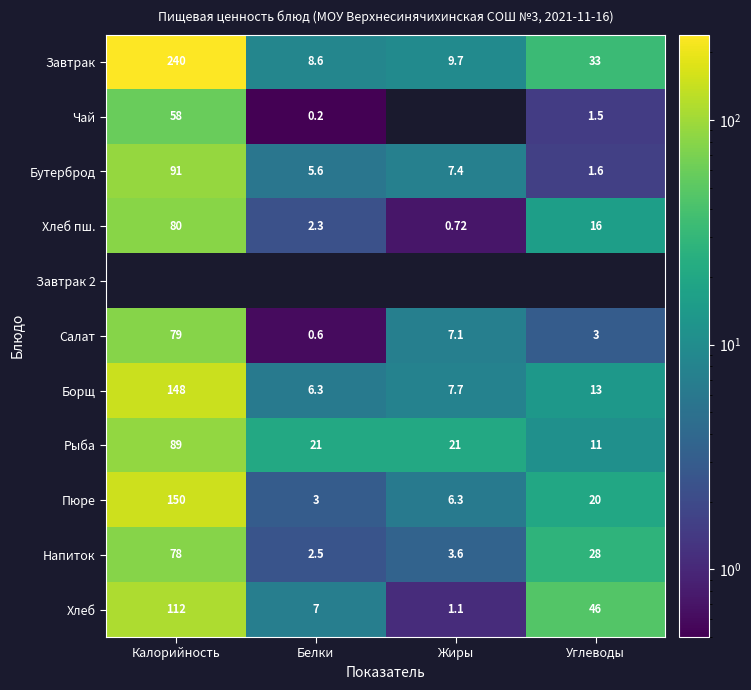

What is the highest value of the Завтрак series?

240.0